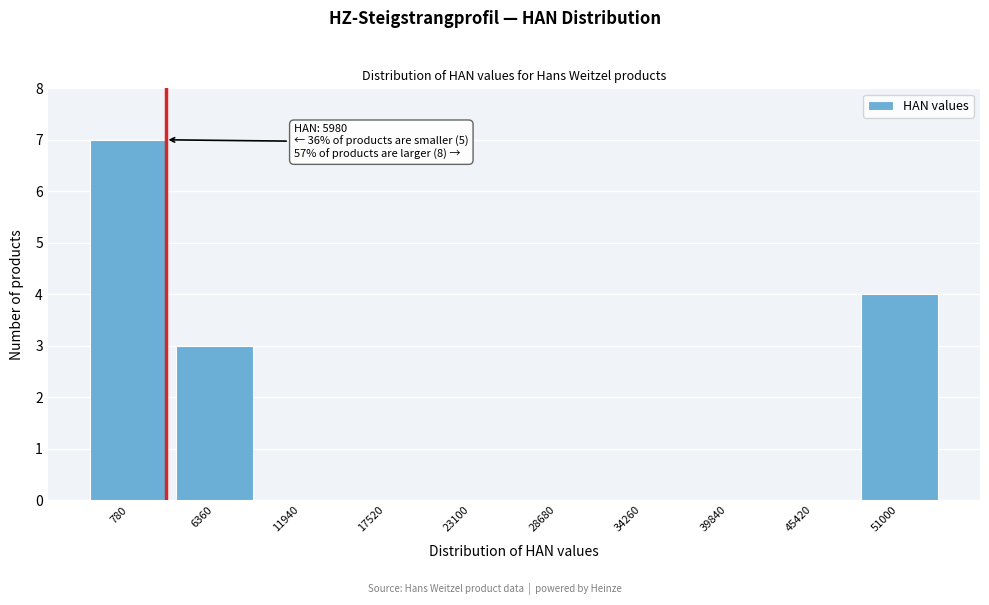

Reading left to right, list all the values displayed in this chart.

780=7	6360=3	11940=0	17520=0	23100=0	28680=0	34260=0	39840=0	45420=0	51000=4